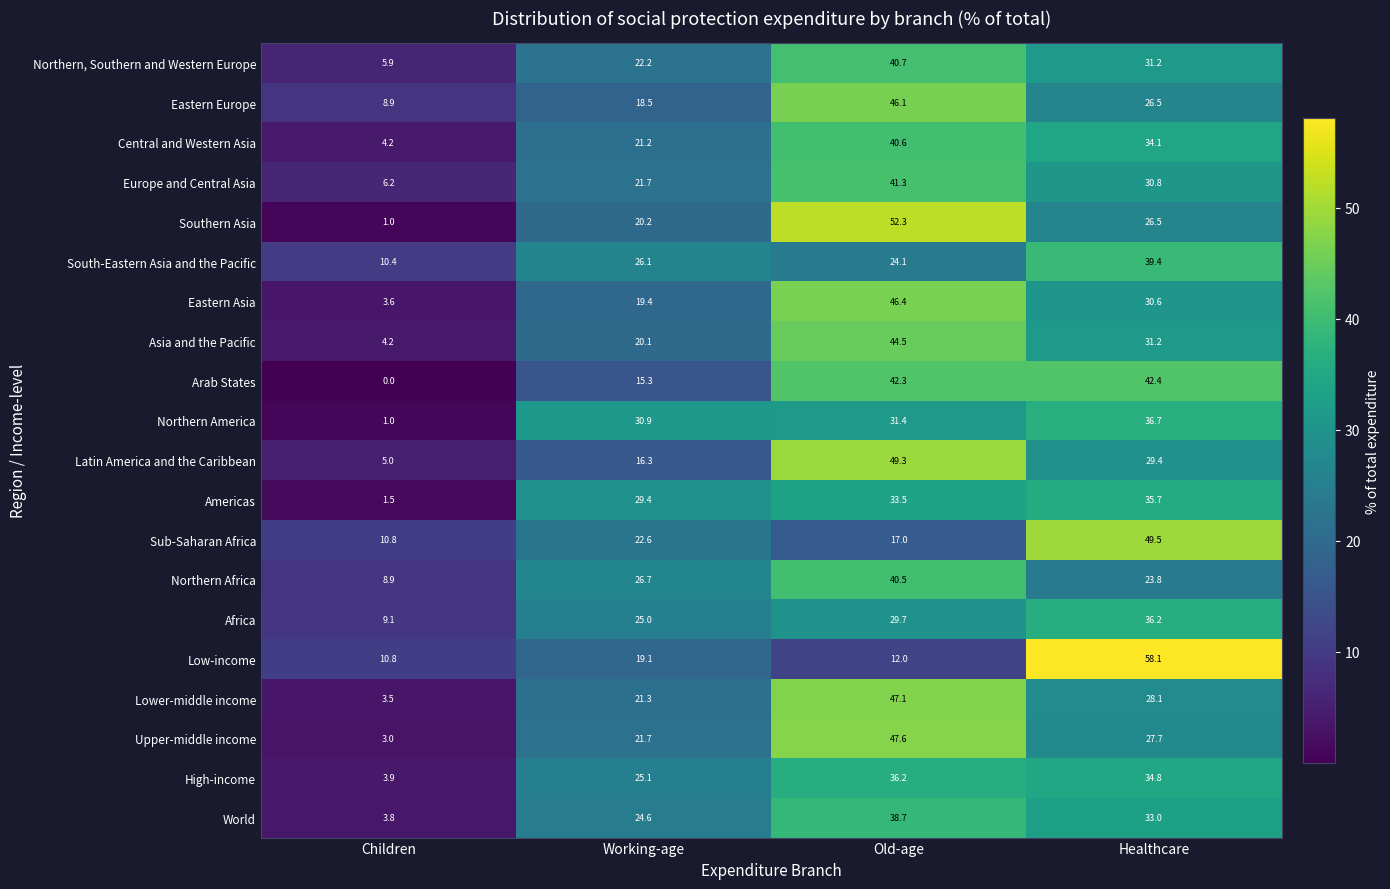

Is it true that Upper-middle income equals 9.4 at Healthcare?

False